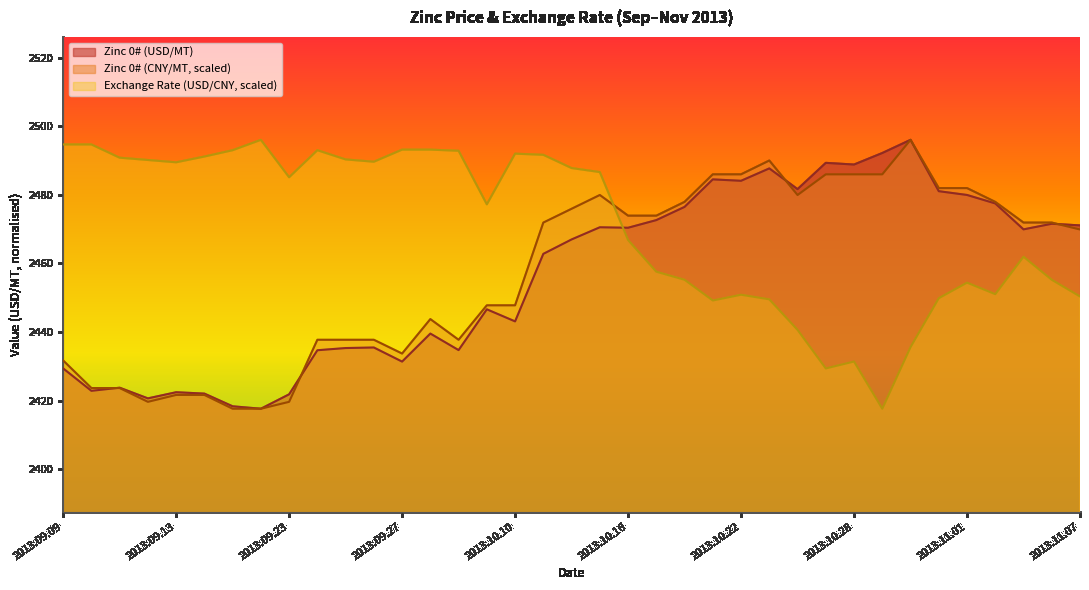

Reading left to right, extract all data points from this chart.

Zinc 0# (USD/MT): 2429.4	2422.8	2423.8	2420.7	2422.4	2422.0	2418.3	2417.6	2421.8	2434.7	2435.3	2435.5	2431.4	2439.5	2434.7	2446.6	2443.1	2462.8	2467.0	2470.5	2470.4	2472.6	2476.5	2484.5	2484.1	2487.7	2481.7	2489.3	2488.8	2492.2	2496.0	2481.1	2479.9	2477.5	2469.9	2471.6	2471.1
Zinc 0# (CNY/MT): 2431.7	2423.7	2423.7	2419.6	2421.7	2421.7	2417.6	2417.6	2419.6	2437.7	2437.7	2437.7	2433.7	2443.8	2437.7	2447.8	2447.8	2471.9	2475.9	2479.9	2473.9	2473.9	2477.9	2486.0	2486.0	2490.0	2479.9	2486.0	2486.0	2486.0	2496.0	2481.9	2481.9	2477.9	2471.9	2471.9	2469.9
Exchange Rate (USD/CNY): 2494.7	2494.7	2490.8	2490.1	2489.5	2491.2	2493.0	2496.0	2485.1	2493.0	2490.3	2489.6	2493.2	2493.2	2492.8	2477.2	2492.0	2491.7	2487.8	2486.6	2466.8	2457.6	2455.2	2449.2	2450.9	2449.5	2440.6	2429.4	2431.4	2417.6	2435.6	2449.9	2454.4	2451.0	2461.9	2455.2	2450.4